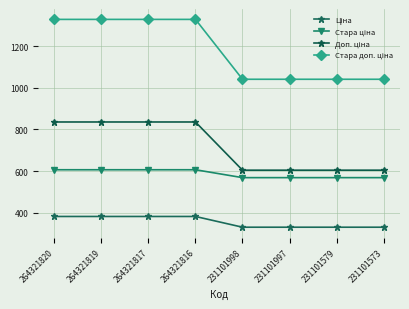

Which series has the widest spread of values?

Стара доп. ціна